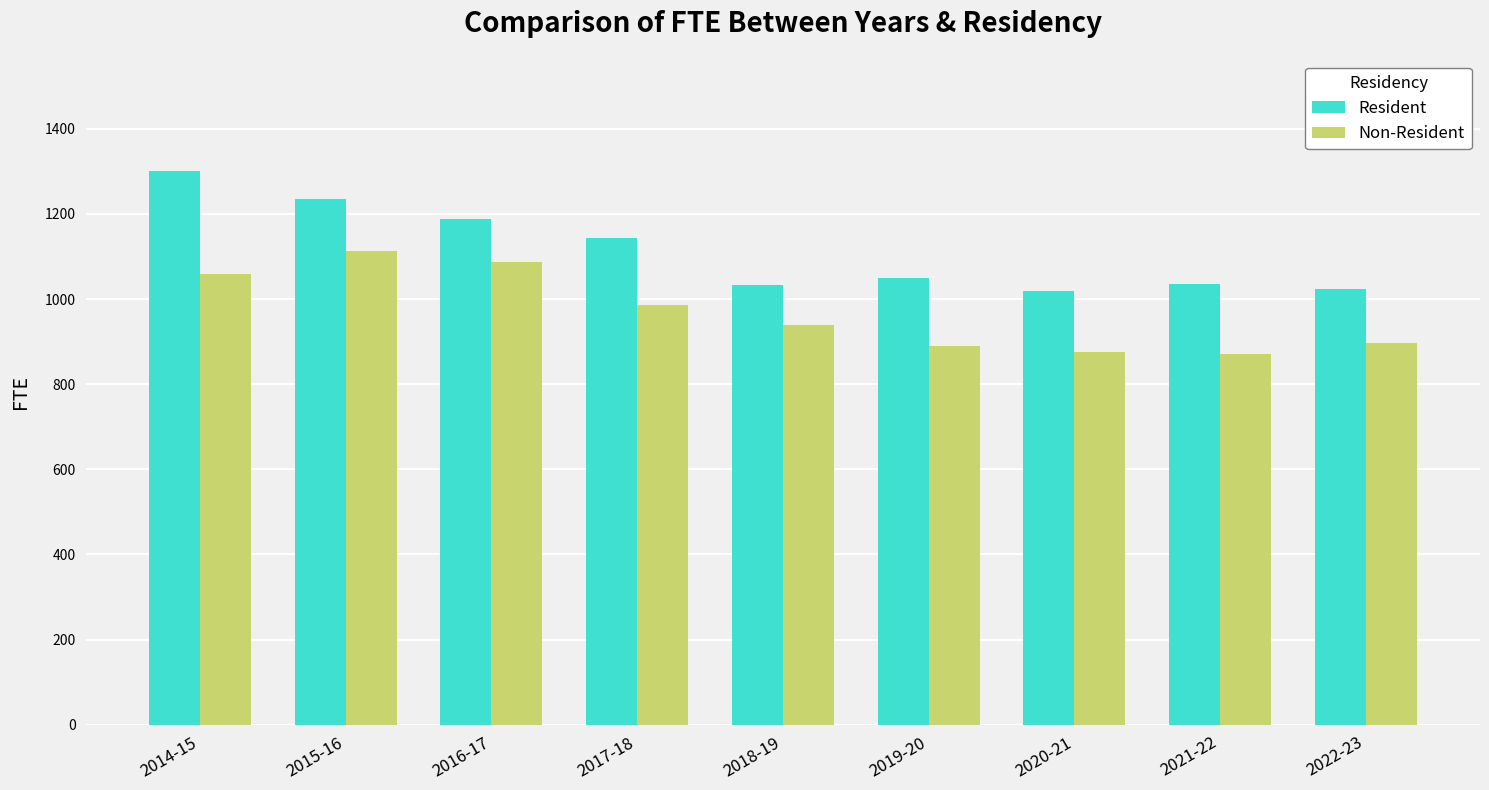

Does the chart contain any negative values?

No